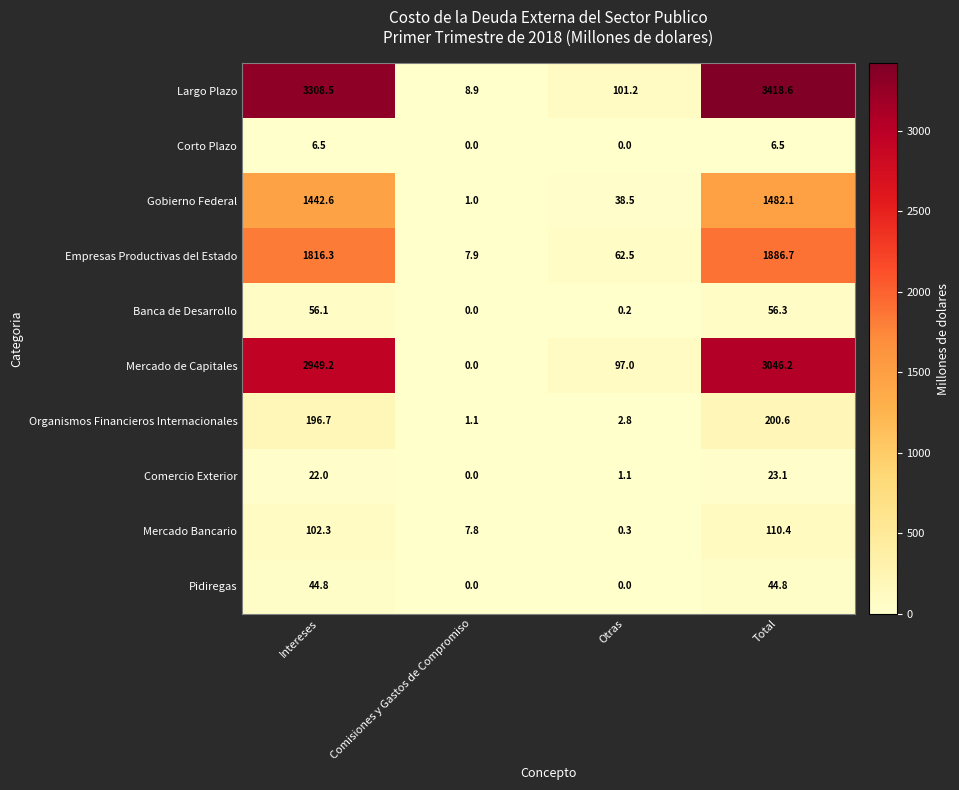

What is the difference between the second highest and second lowest values in the Comercio Exterior series?

20.9